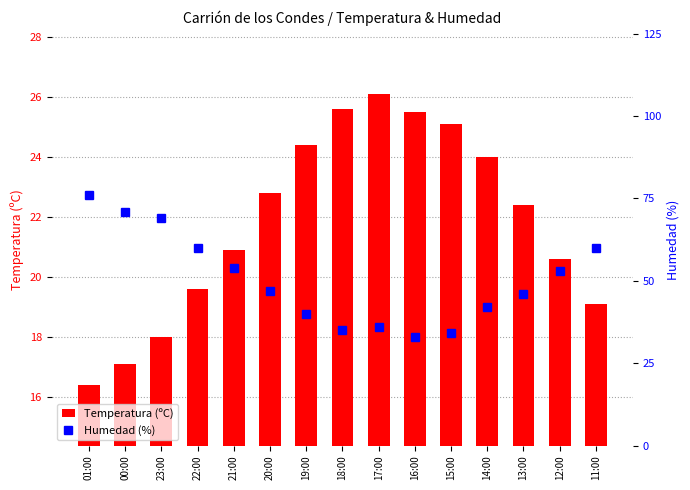

What is the difference between the Humedad (%) values at 22:00 and 13:00?

14.0